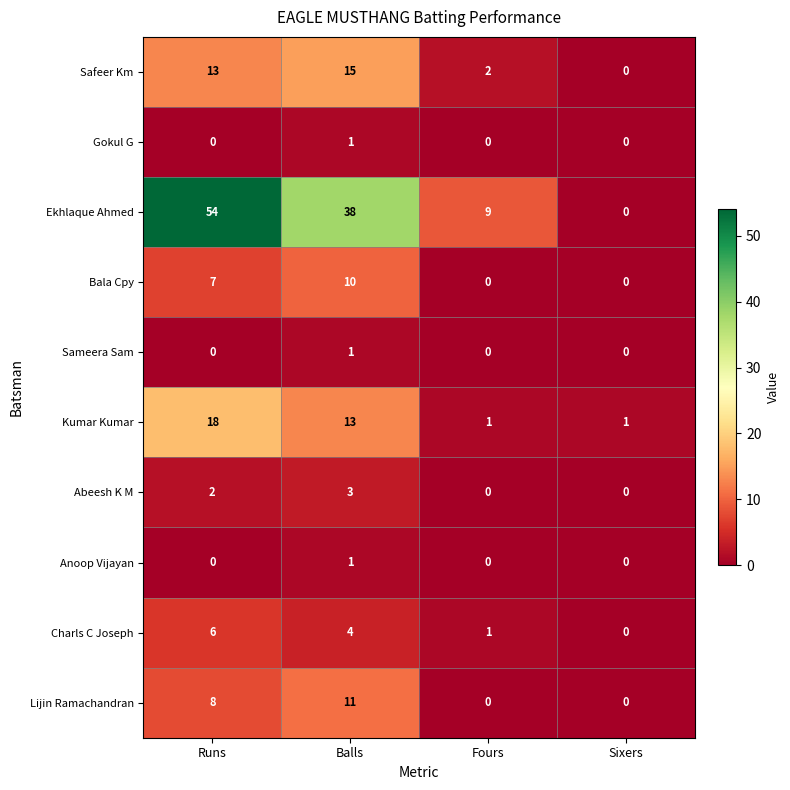

At how many categories does at least one series exceed 4?

3